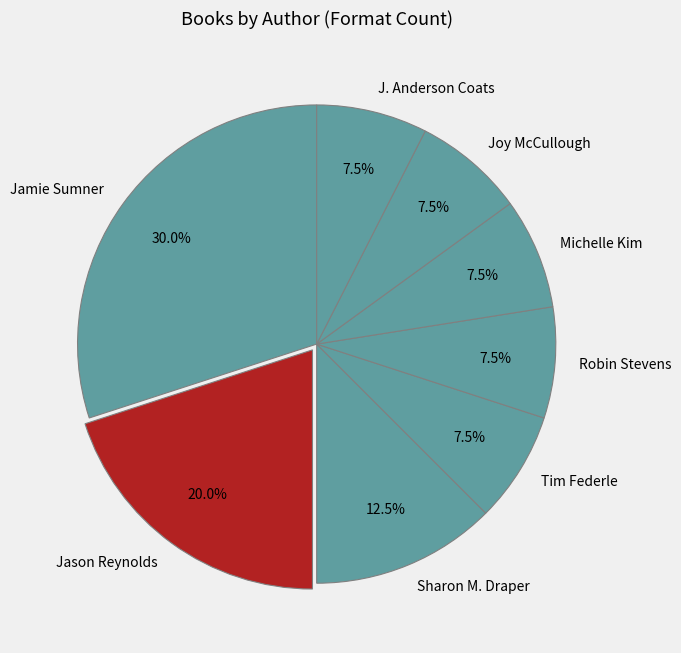

Does Michelle Kim account for over 50% of the chart?

No